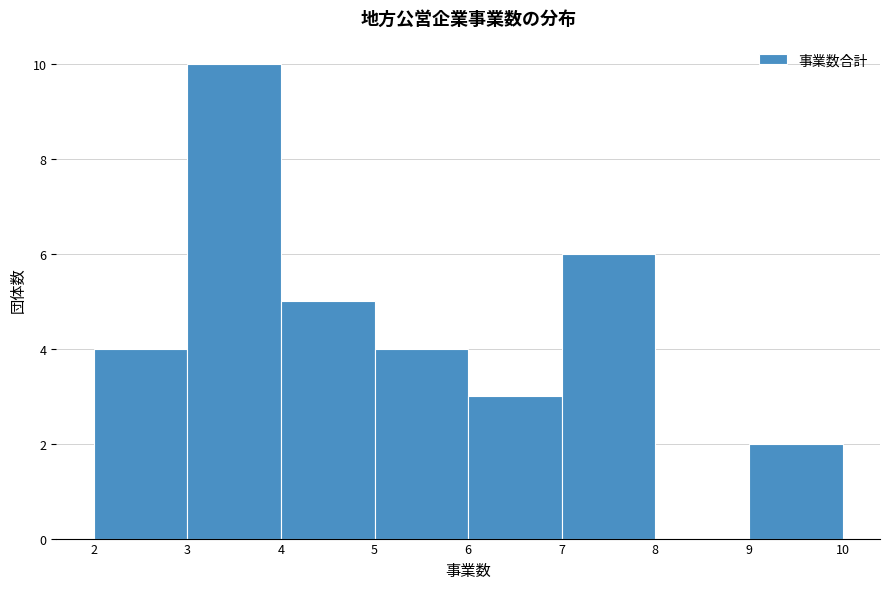

Reading left to right, transcribe this chart: for each bar, give the range it covers on the x-axis and its height. The values are not printed on the chart, so give them approximately, as read against the axis.

2 to 3: 4
3 to 4: 10
4 to 5: 5
5 to 6: 4
6 to 7: 3
7 to 8: 6
8 to 9: 0
9 to 10: 2